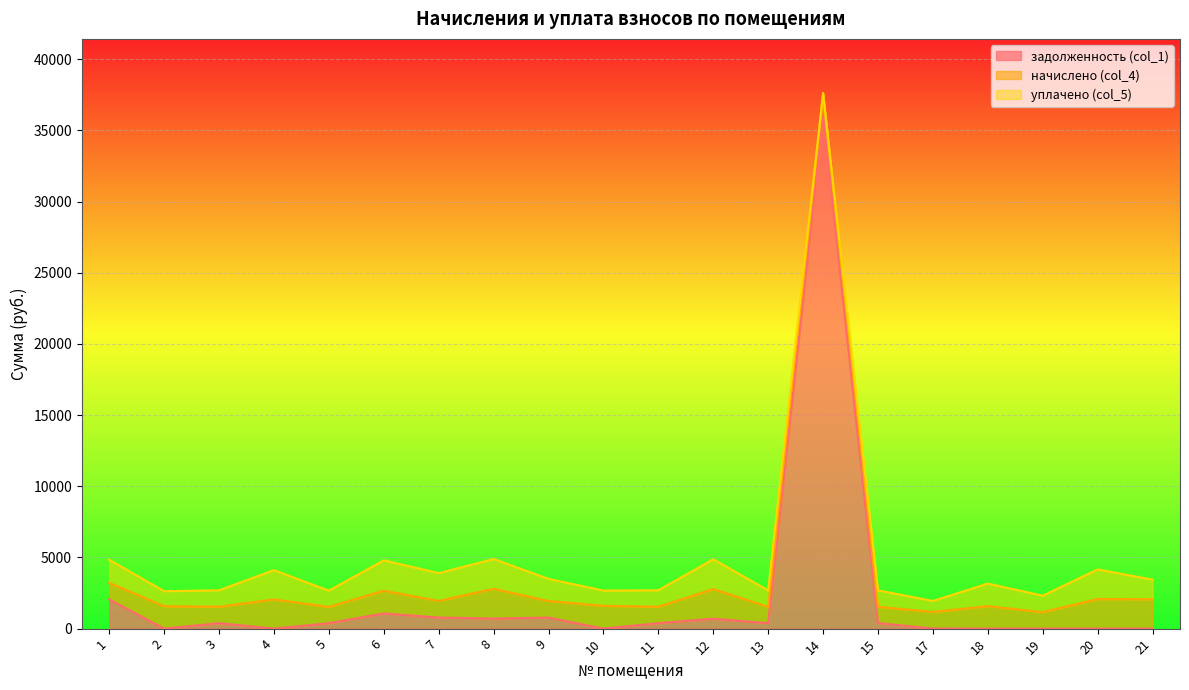

What is the sum of the начислено (col_4) values at 7 and 9?

2333.8